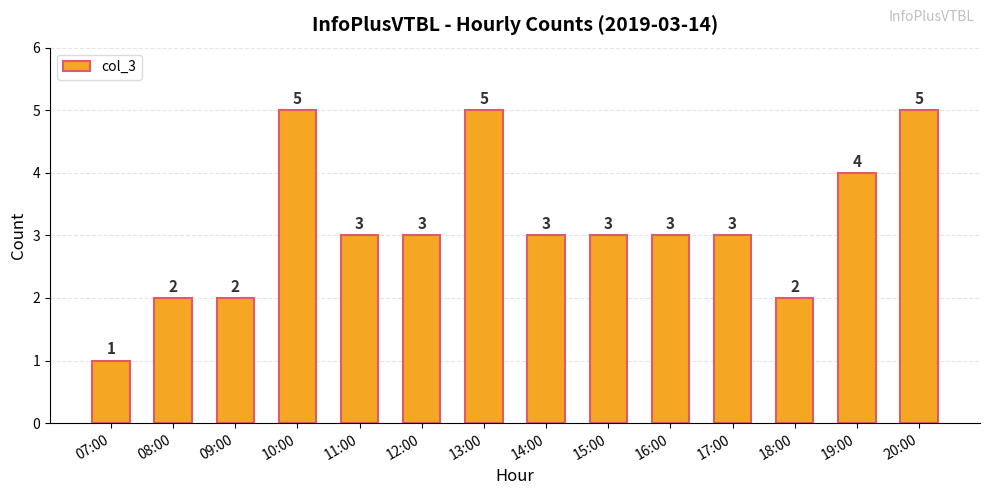

At which label does the data first exceed 3?

10:00